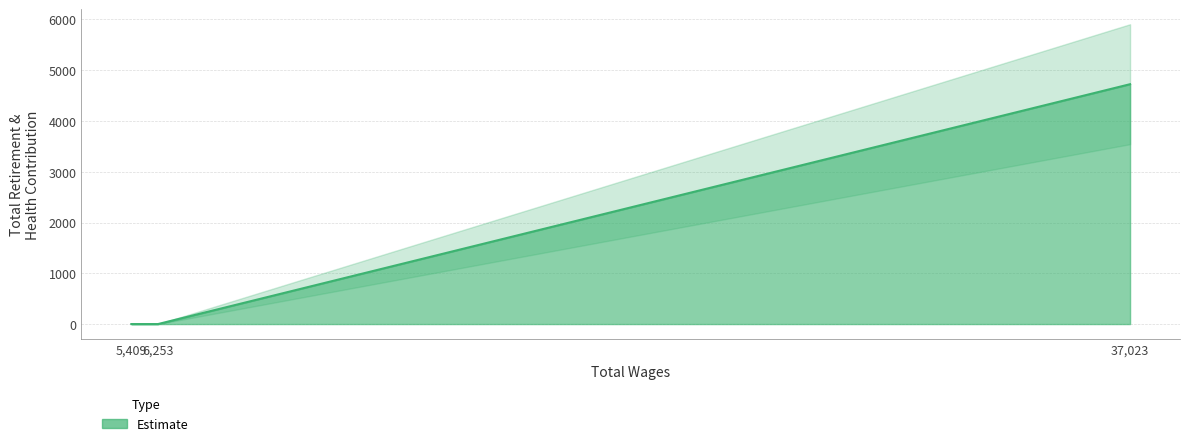

Reading left to right, extract all data points from this chart.

5,409=0	6,253=0	37,023=4725